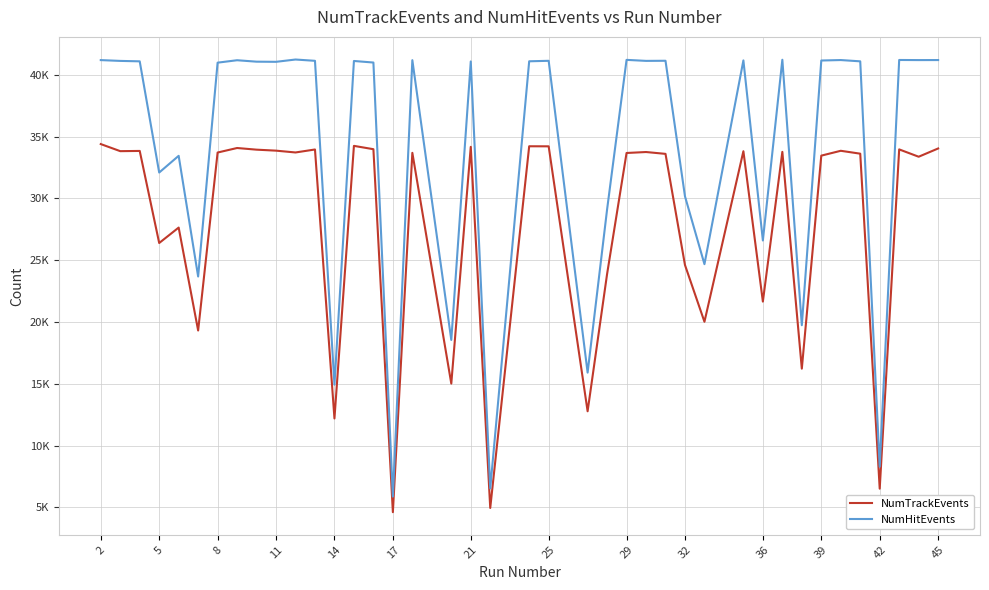

Where does the NumHitEvents series first go above 41098?

2